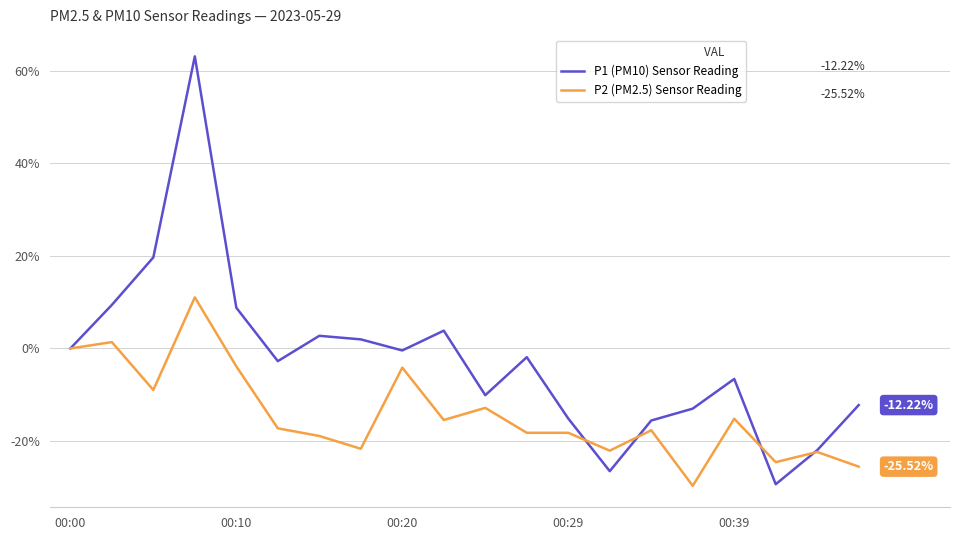

List the series in order of their peak value, highest first.

P1 (PM10) Sensor Reading, P2 (PM2.5) Sensor Reading